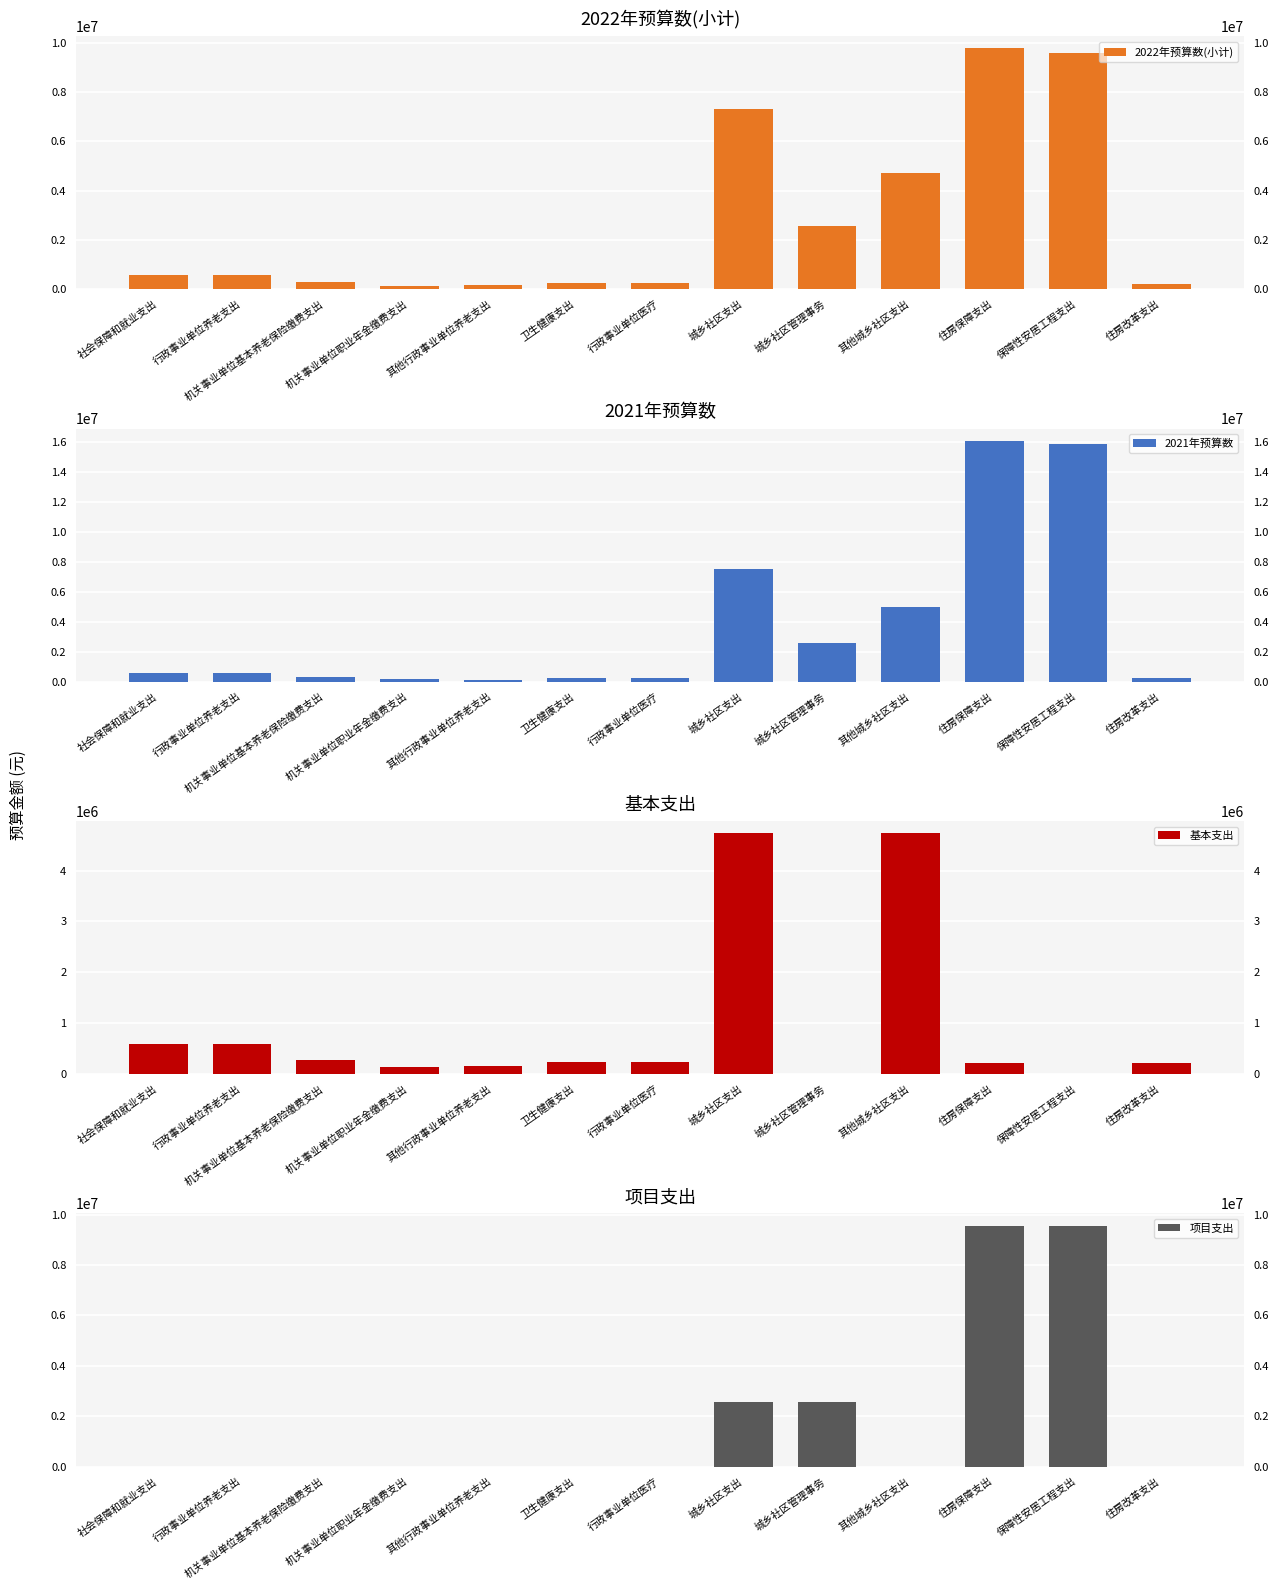

At which category is the sum across all series the highest?

住房保障支出